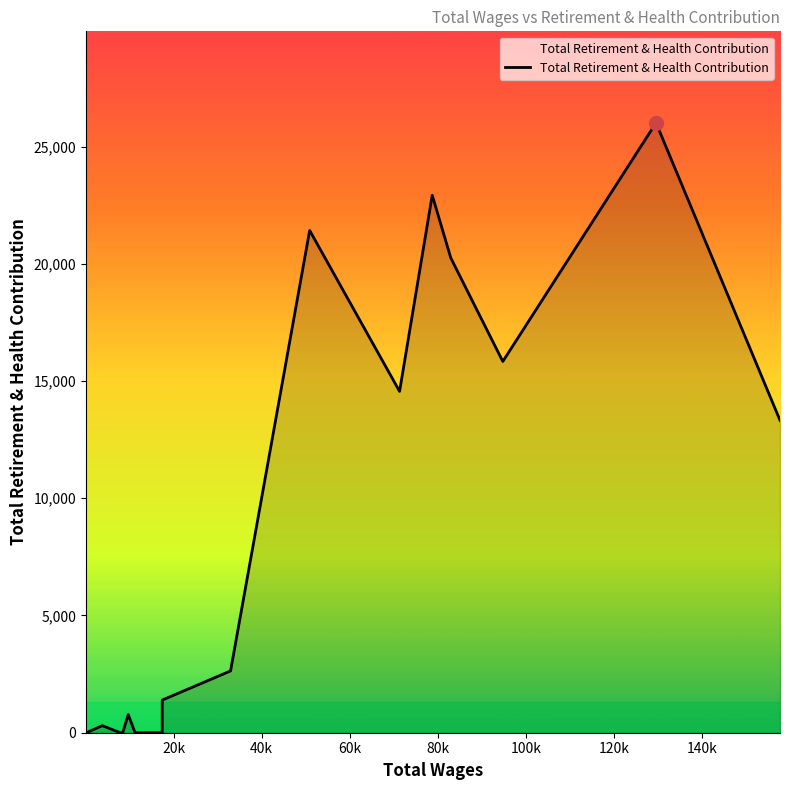

What is the greatest value displayed?

26010